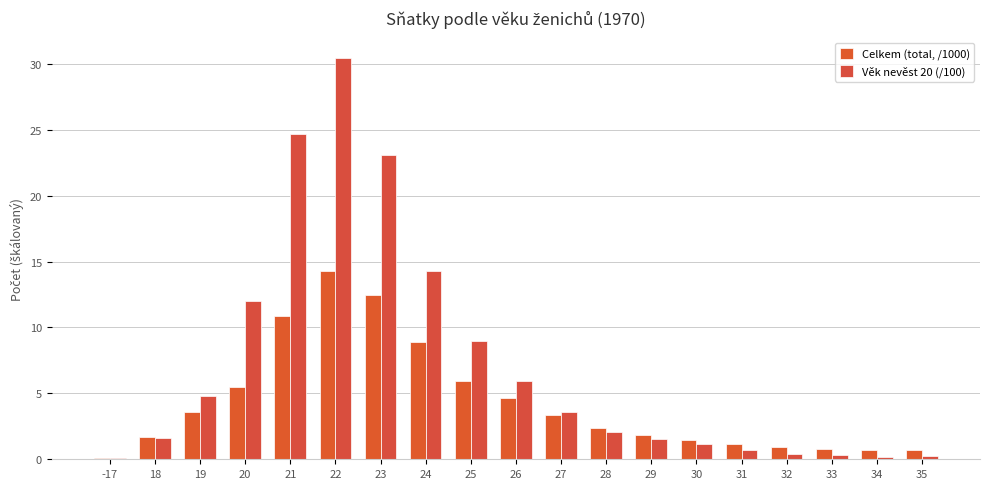

Between 28 and 30, which series saw the biggest shift?

Věk nevěst 20 (/100)